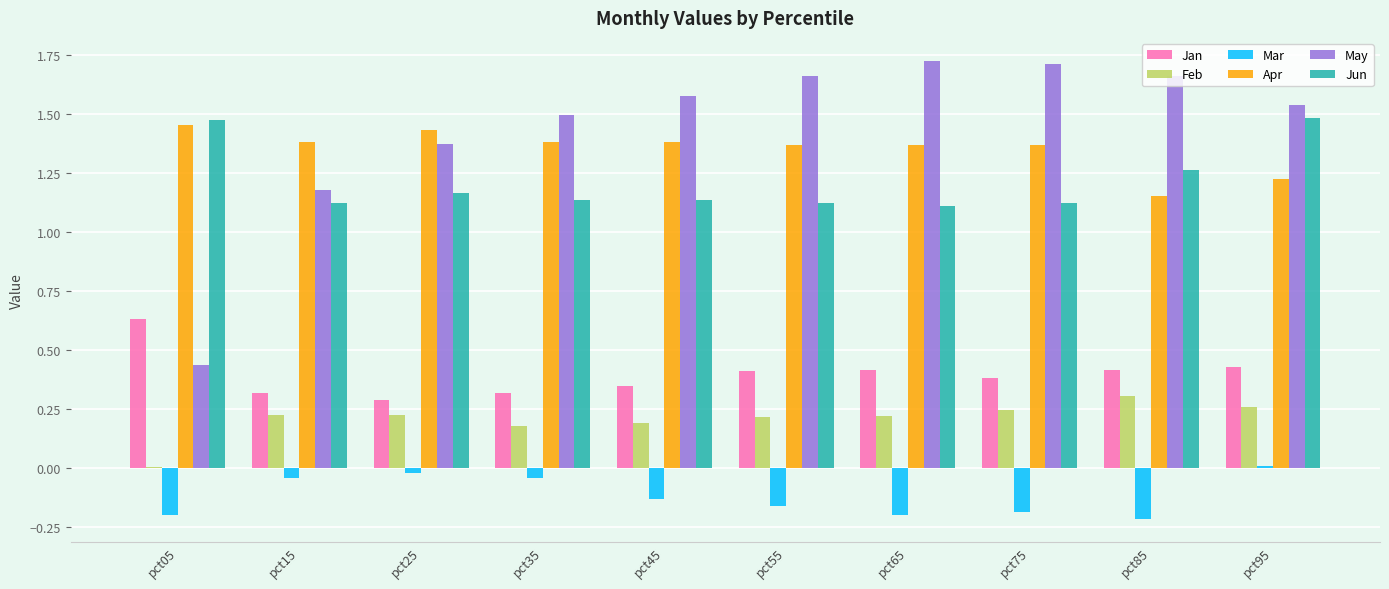

The Mar series shows -0.2 at pct85. True or false?

True